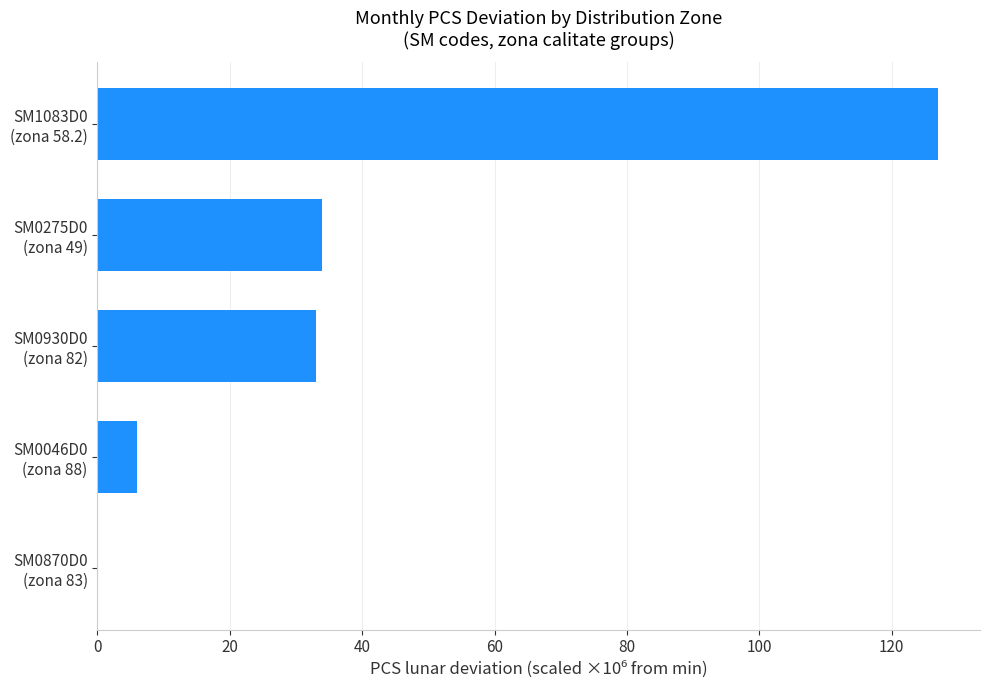

What is the greatest value displayed?

127.0